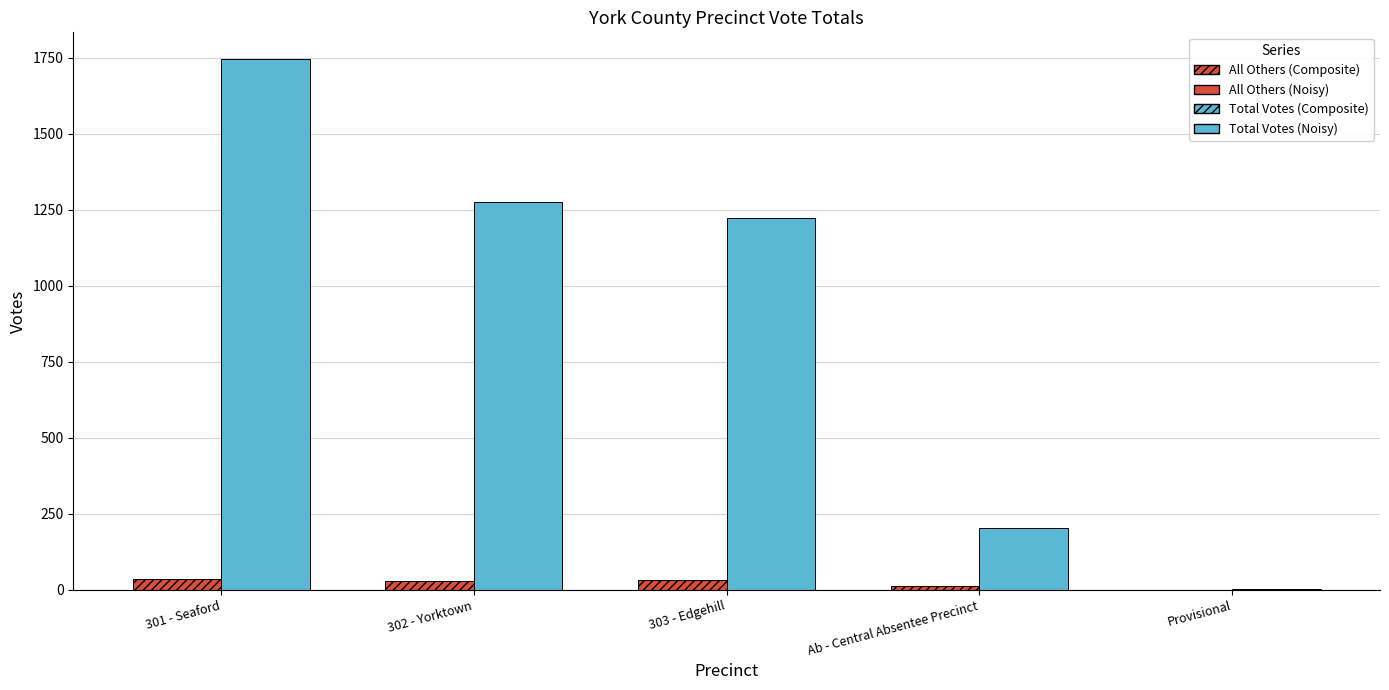

How many groups of bars are there?

5